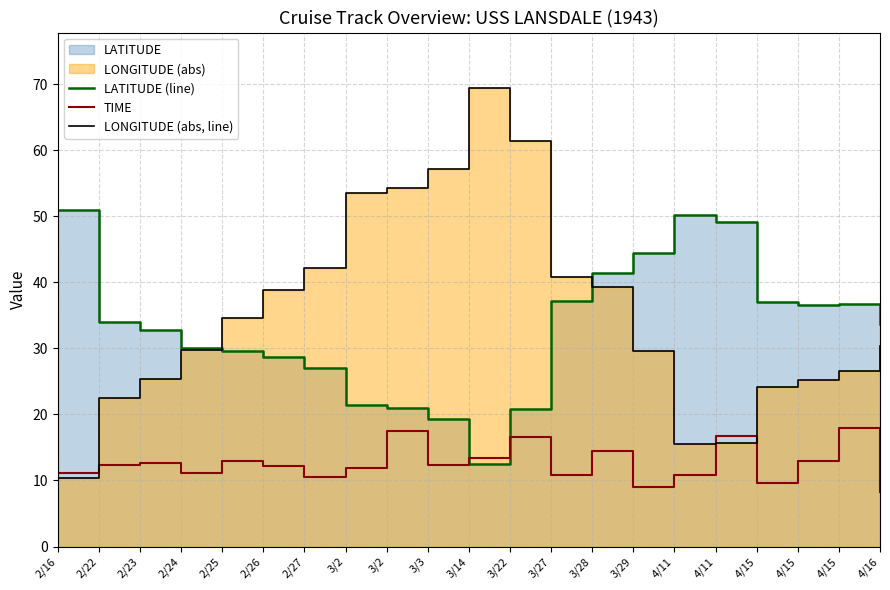

What is the highest value of the LONGITUDE (abs, line) series?

69.5